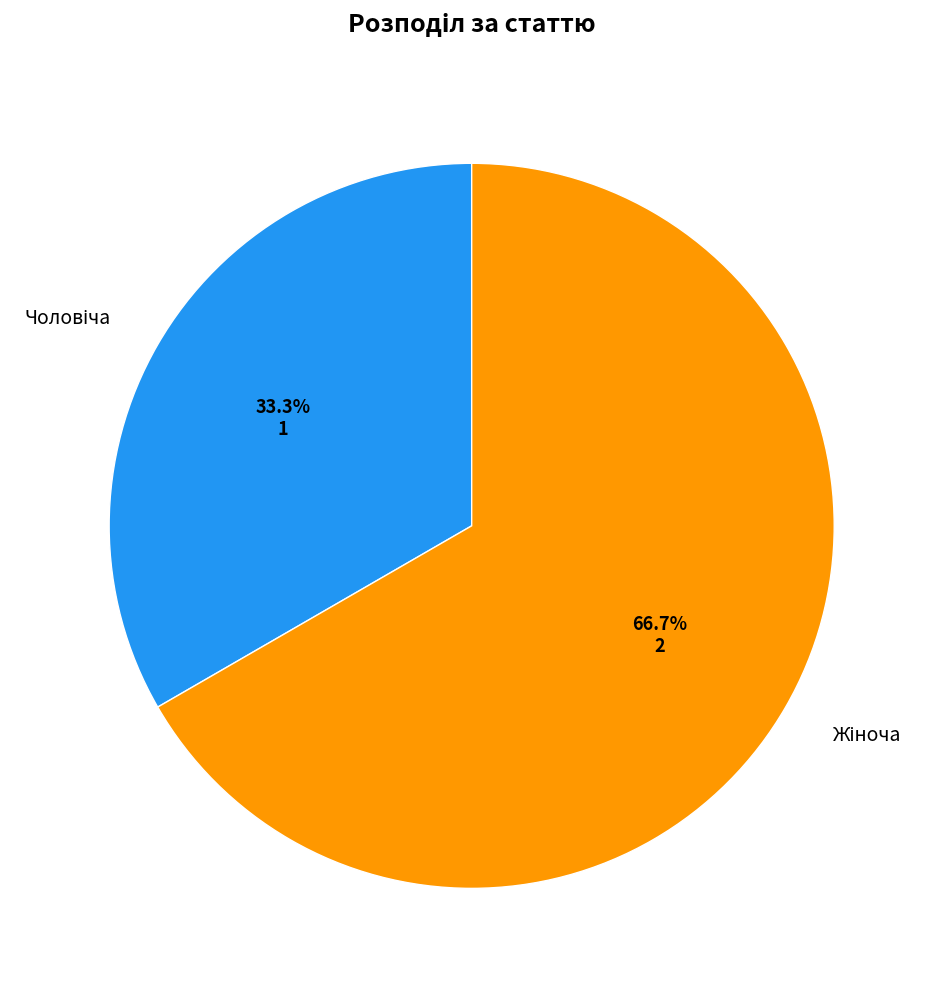

Does any single category account for the majority?

Yes